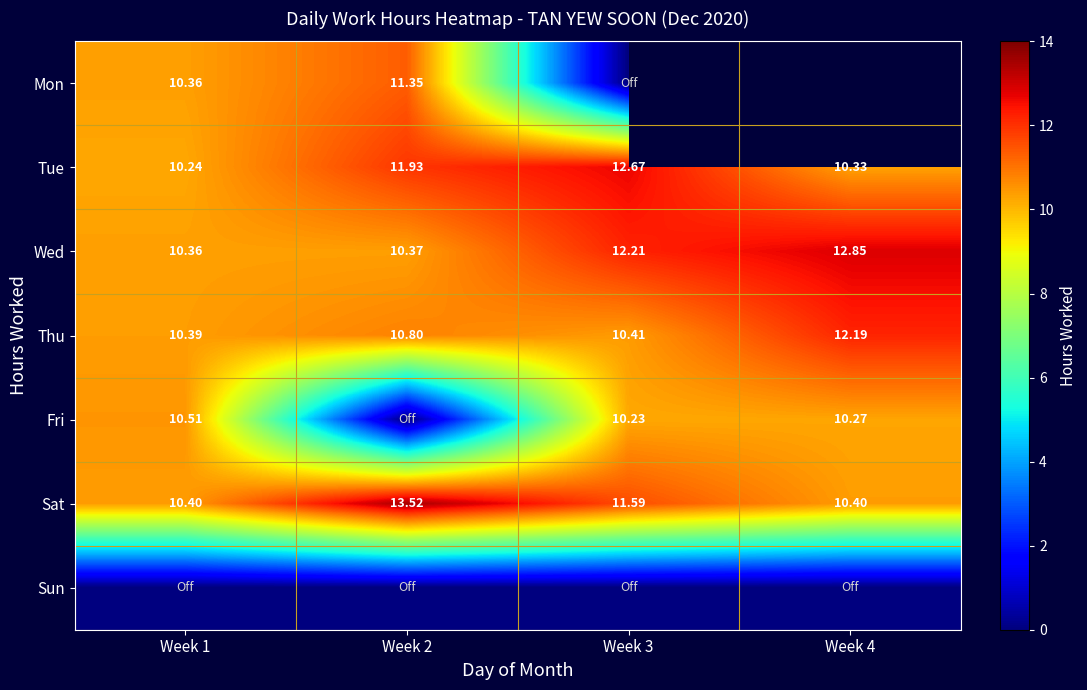

Rank the series by their average value, from highest to lowest.

Mon, Sat, Wed, Tue, Thu, Fri, Sun